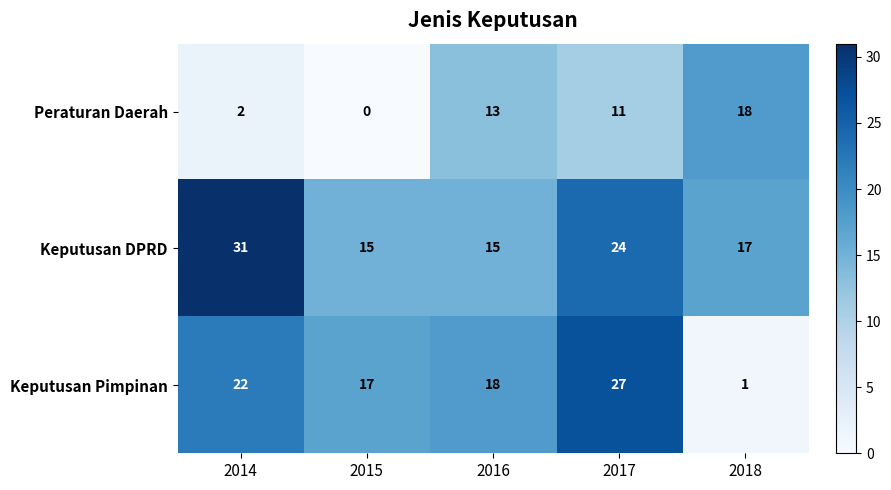

What is the total value across all series at 2015?

32